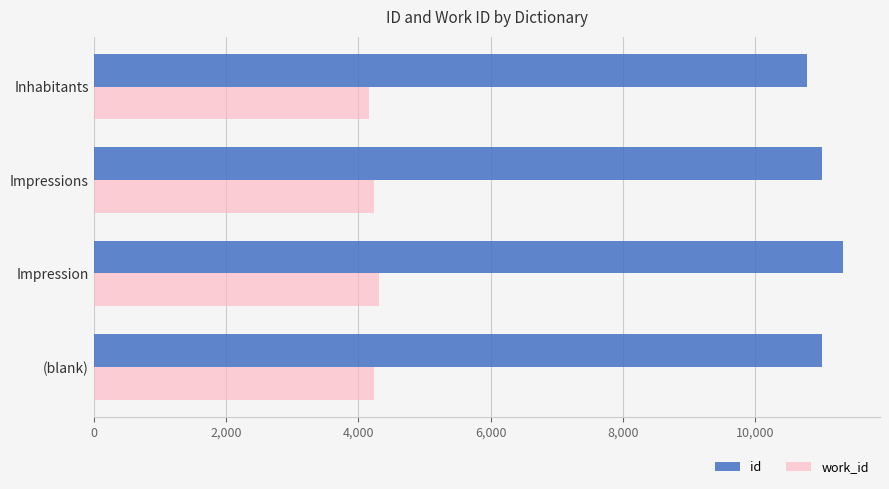

What is the minimum value for work_id?

4167.0